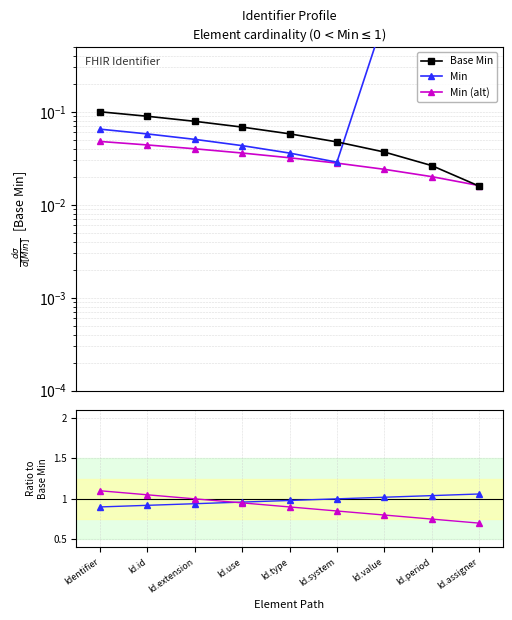

At which label does Base Min reach its peak?

Identifier